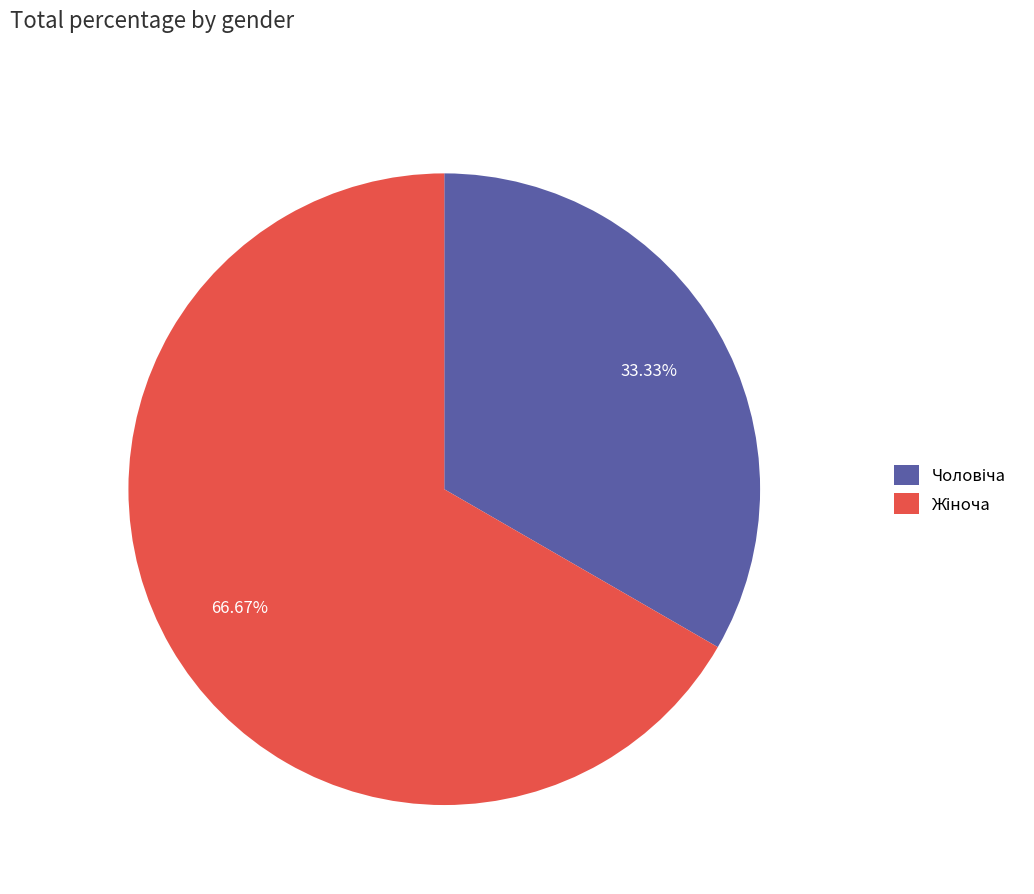

Does any single category account for the majority?

Yes